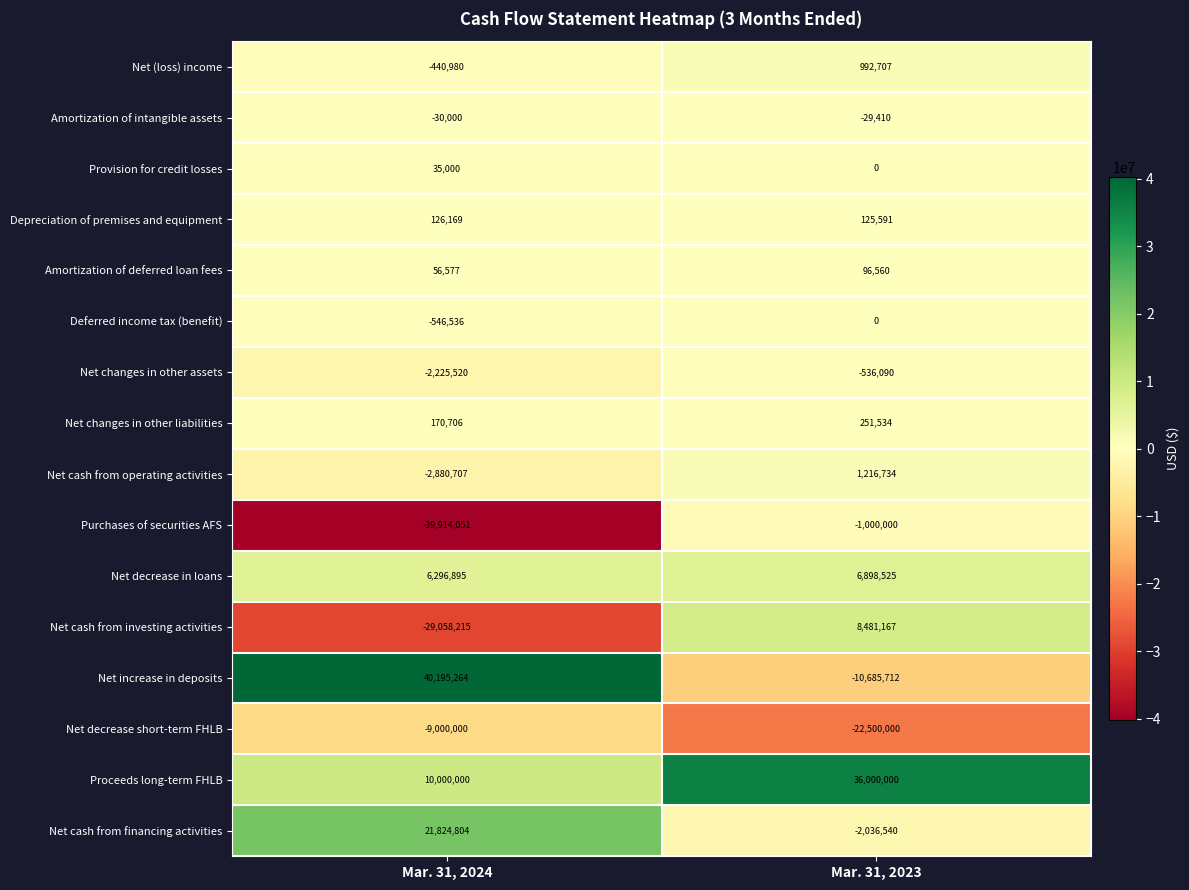

What is the total value across all series at Mar. 31, 2023?

17275066